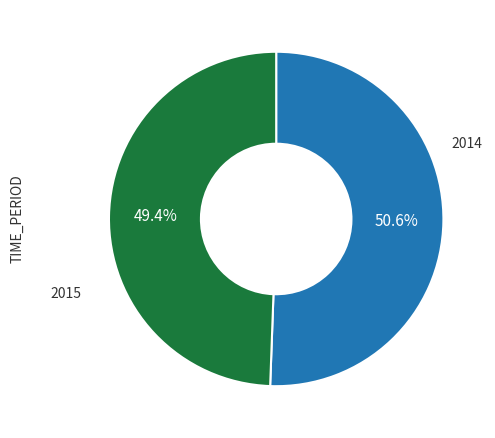

Is there any slice that represents more than half of the pie?

Yes